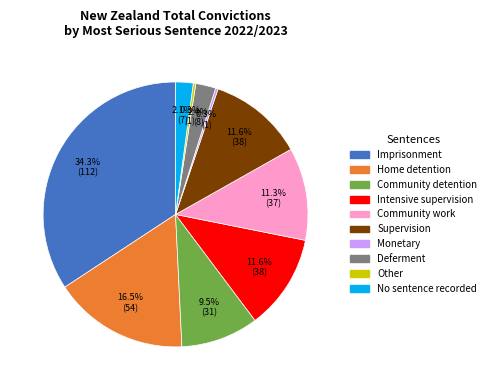

To the nearest percent, what is the combined percentage of No sentence recorded and Monetary?

2%